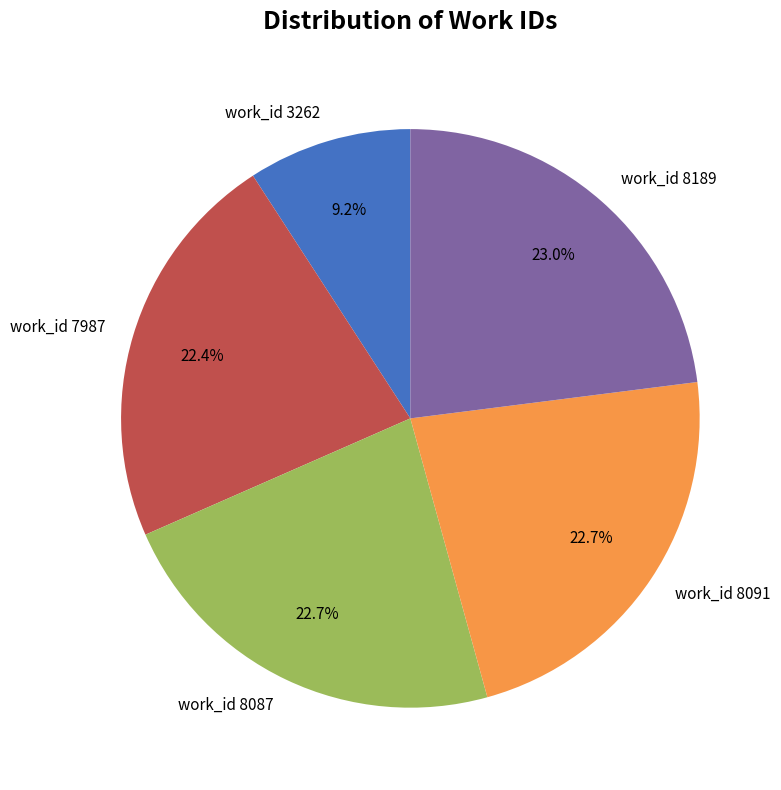

To the nearest percent, what percentage of the pie is work_id 7987?

22%